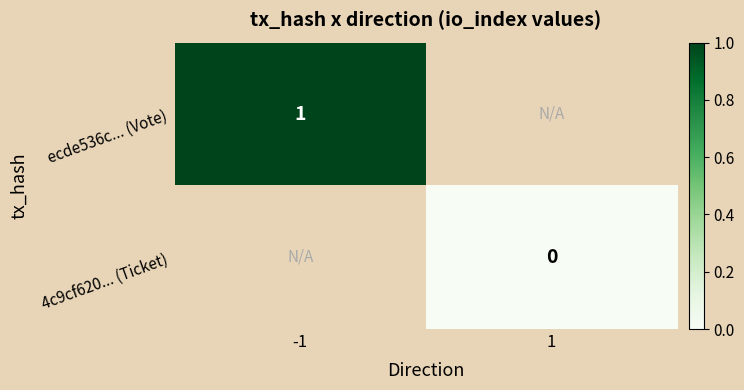

At how many categories does at least one series exceed 0?

1